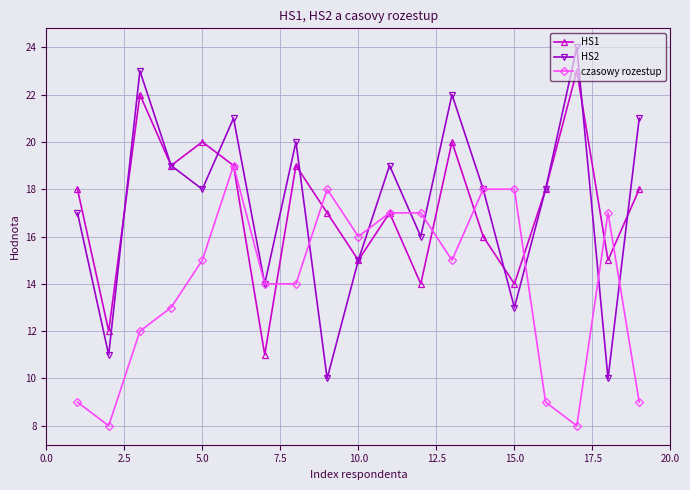

What is the maximum value shown in the chart?

24